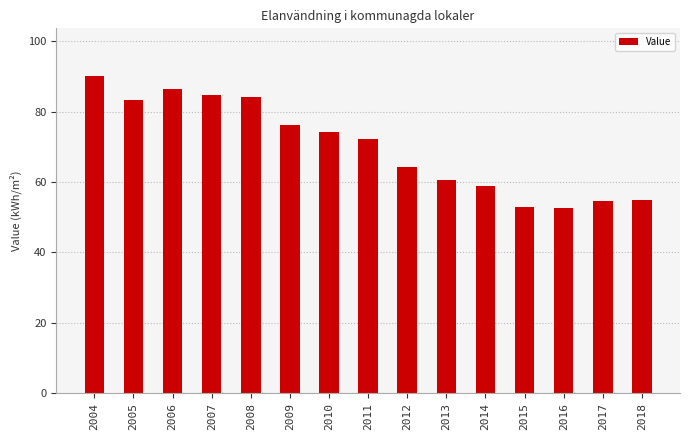

What is the sum of all values?

1050.0